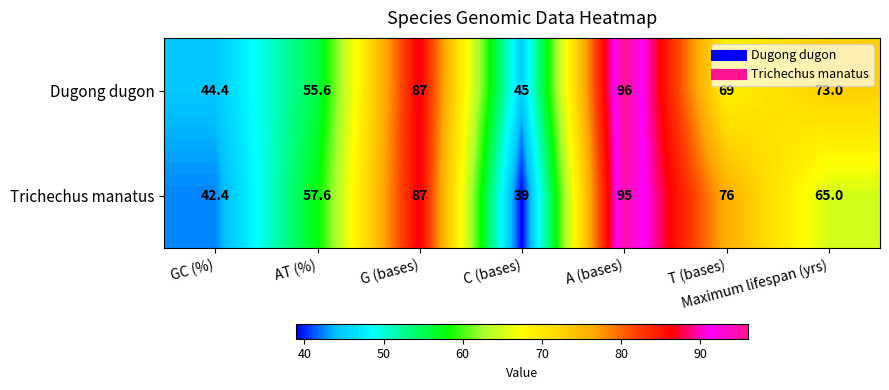

Is it true that Trichechus manatus equals 87.0 at G (bases)?

True